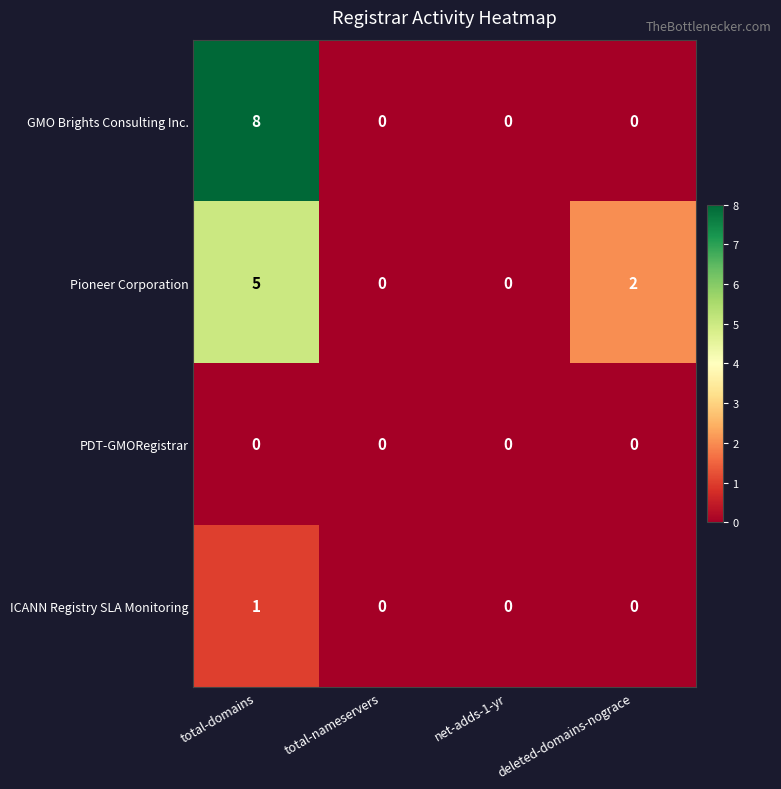

At which category is the sum across all series the highest?

total-domains